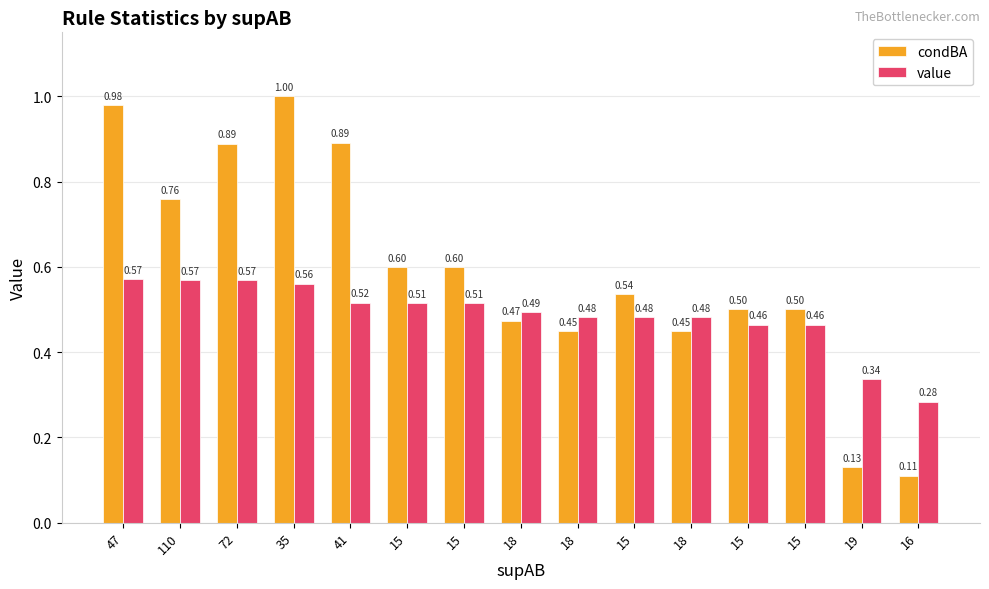

At which label does value reach its peak?

47